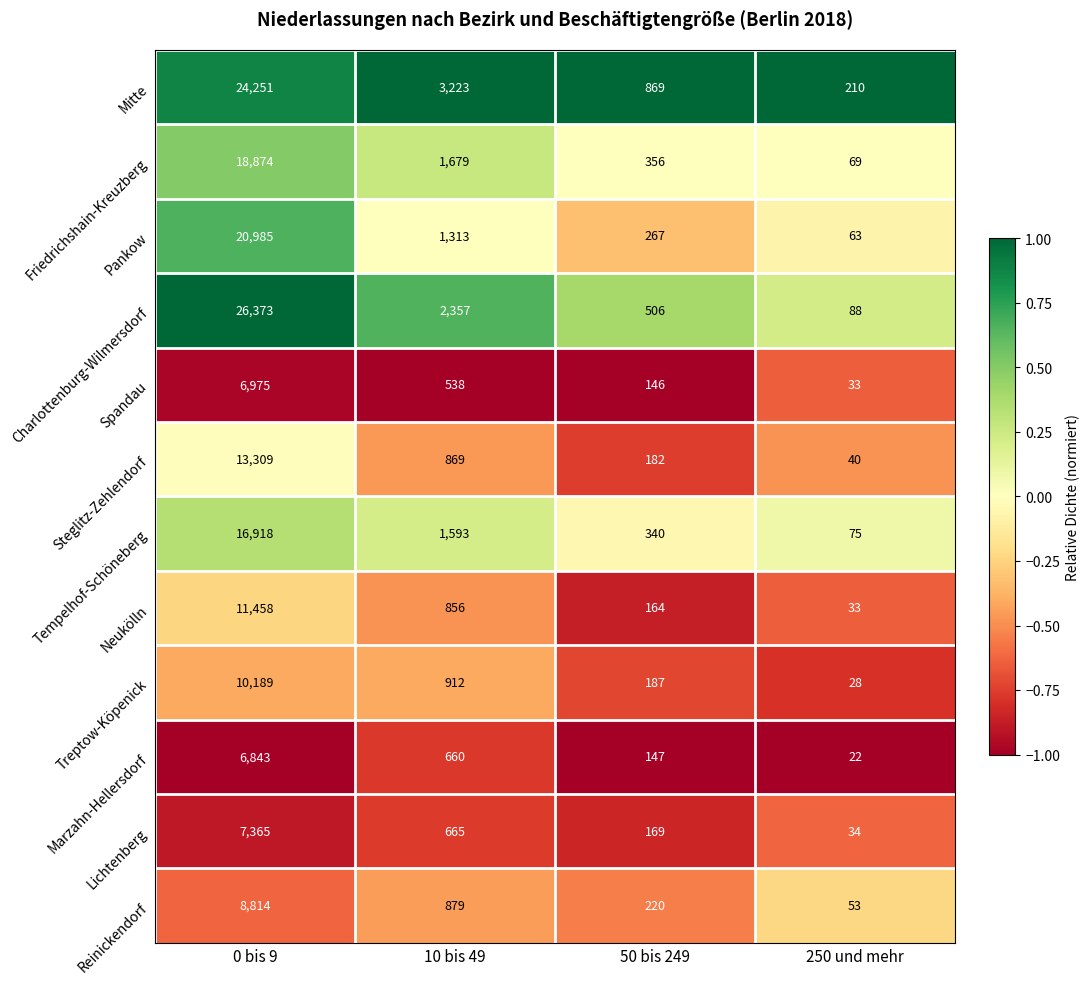

What is the difference between the highest and lowest values at 0 bis 9?

19530